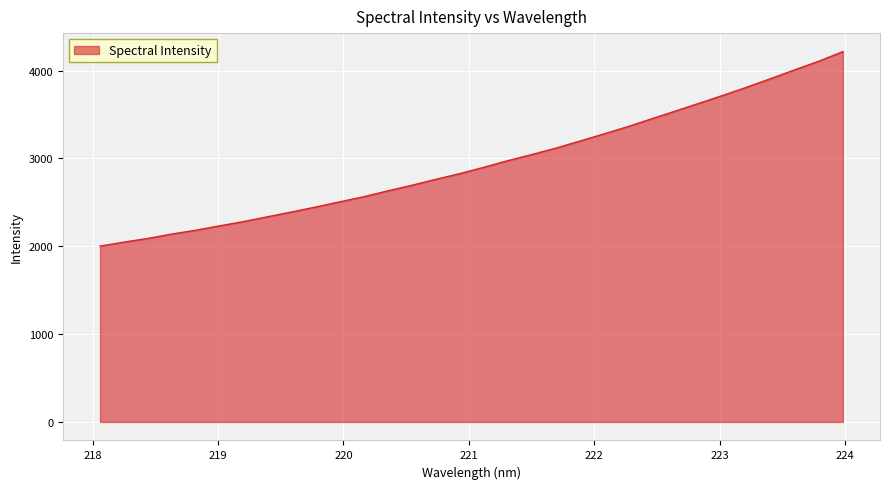

What is the minimum value shown in the chart?

2001.7